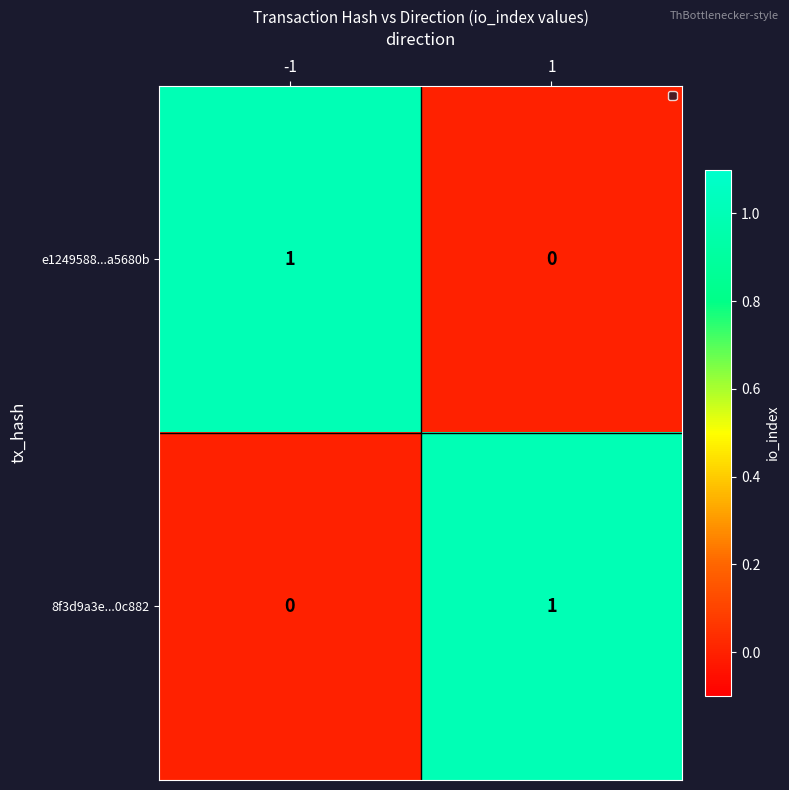

The e1249588...a5680b series shows 2 at -1. True or false?

False